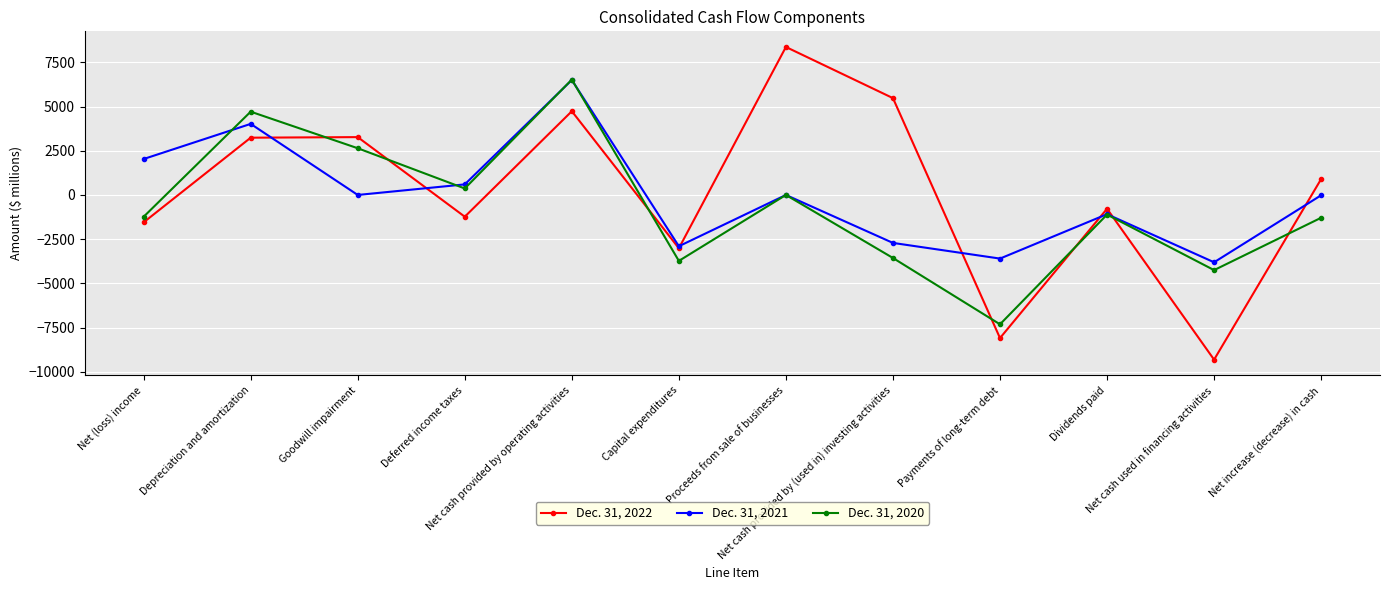

What is the difference between the Dec. 31, 2021 values at Net increase (decrease) in cash and Net cash used in financing activities?

3789